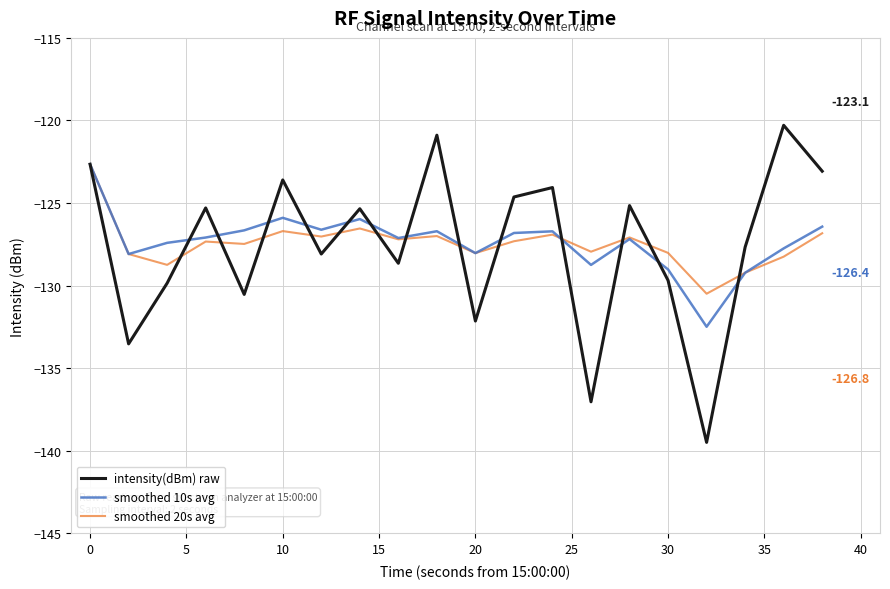

What is the maximum value for intensity(dBm) raw?

-120.3